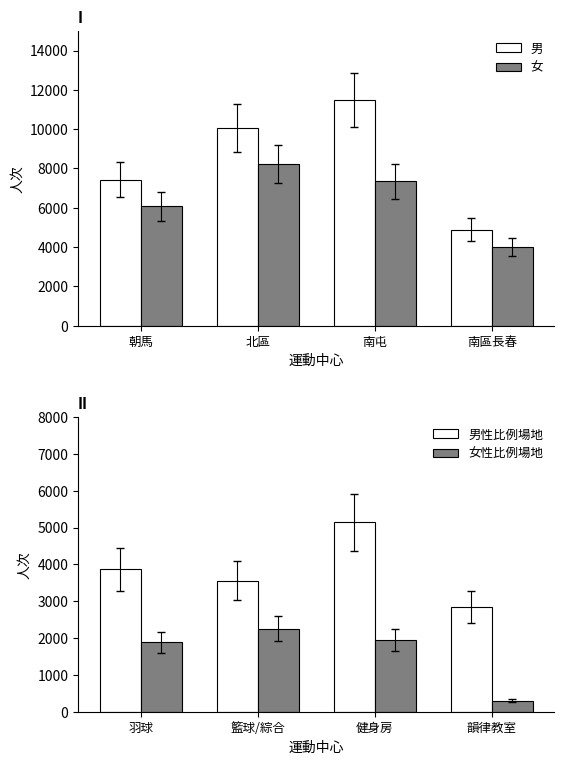

Which has a higher value, 南屯 or 北區?

南屯